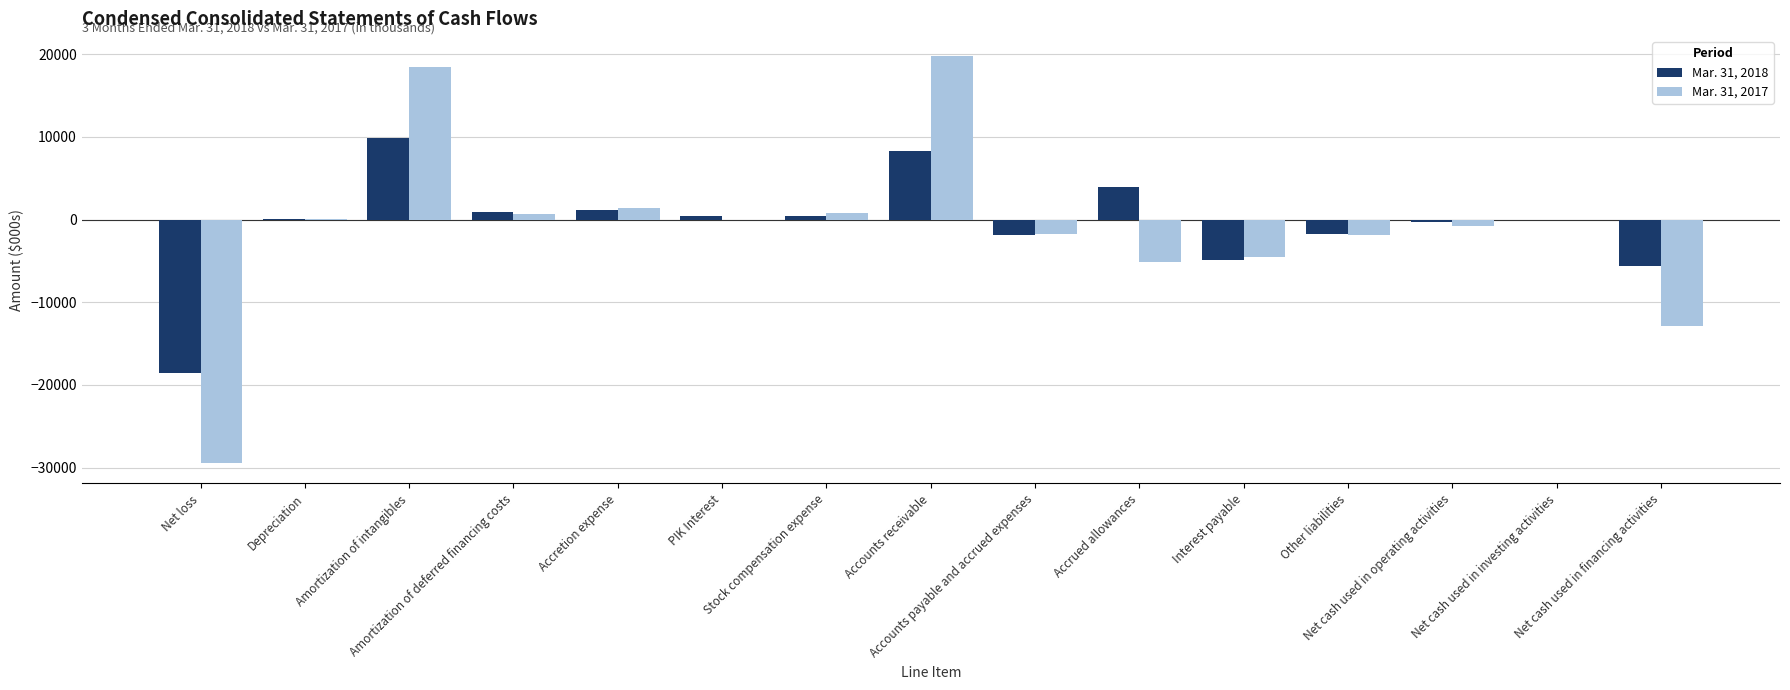

What is the sum of all Mar. 31, 2018 values?

-7808